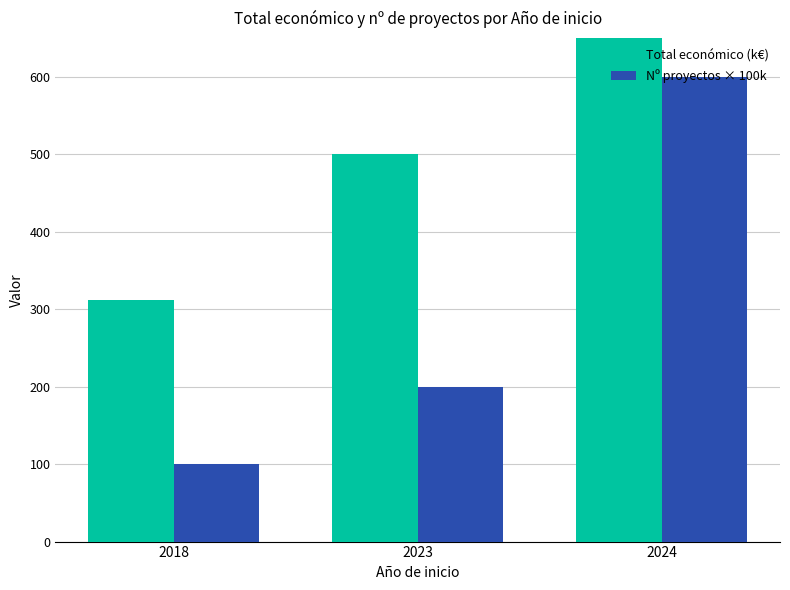

Between 2024 and 2023, which is larger?

2024